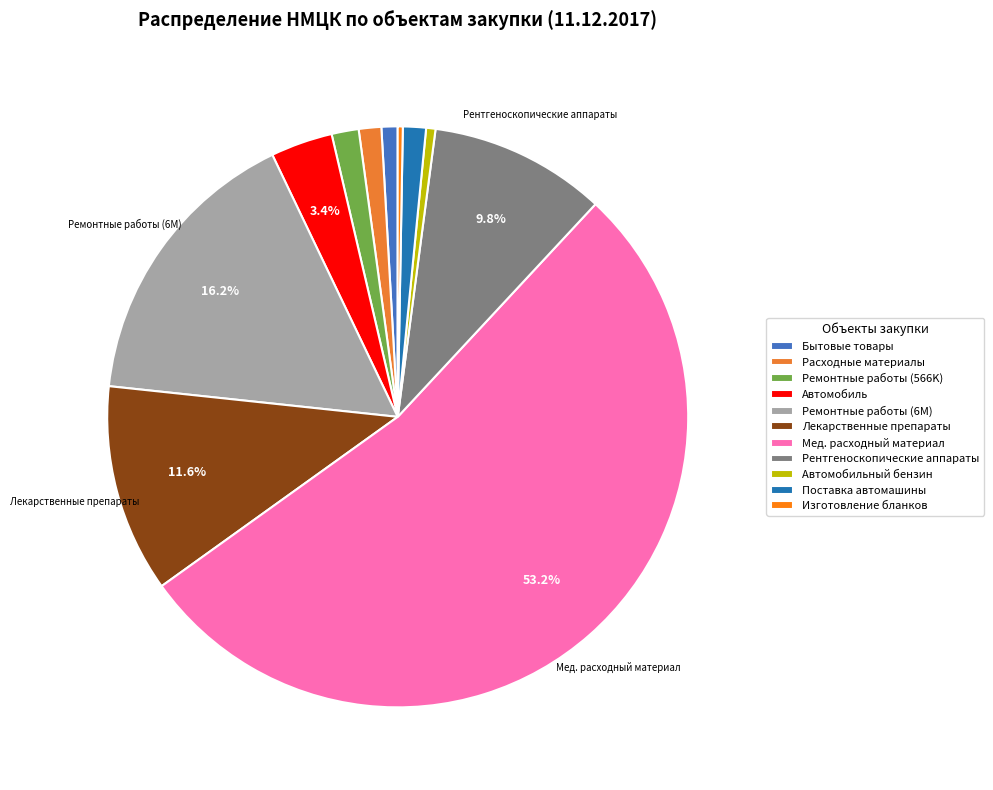

How many slices are in this pie chart?

11